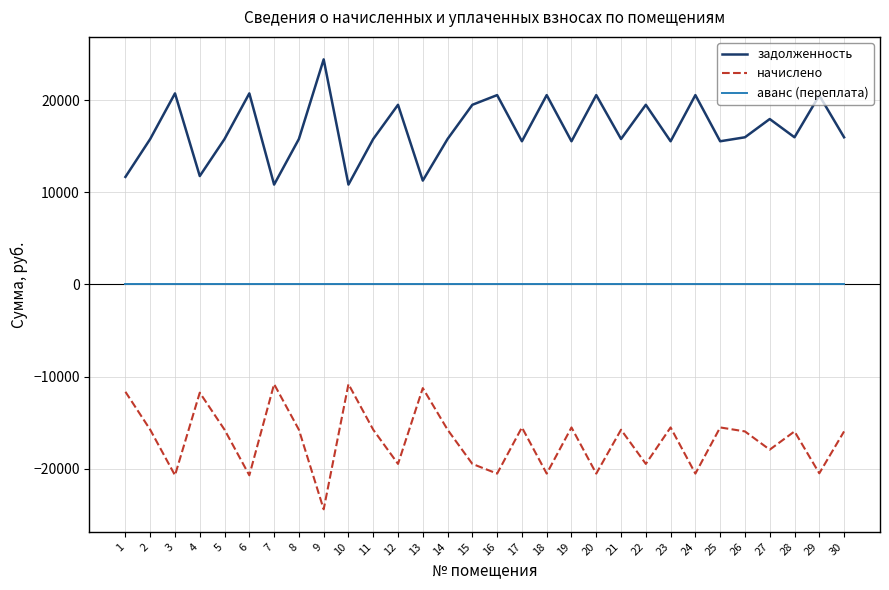

Which category has the highest value in the задолженность series?

9